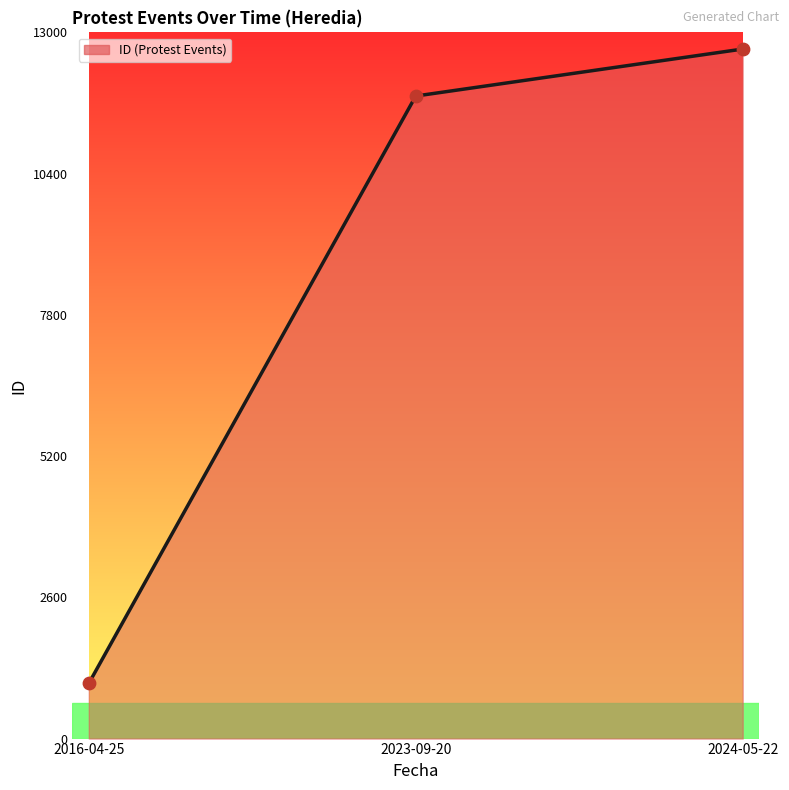

What is the change in value from 2016-04-25 to 2024-05-22?

+11678